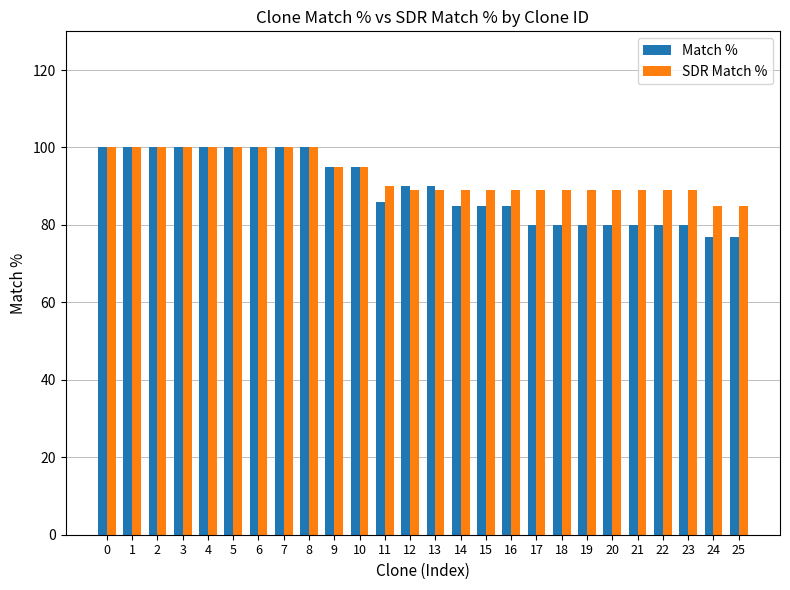

At how many categories does at least one series exceed 97?

9